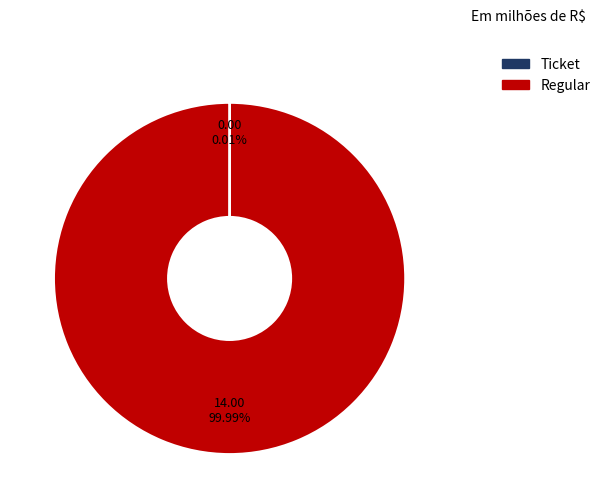

Which category has the biggest portion of the pie?

Regular